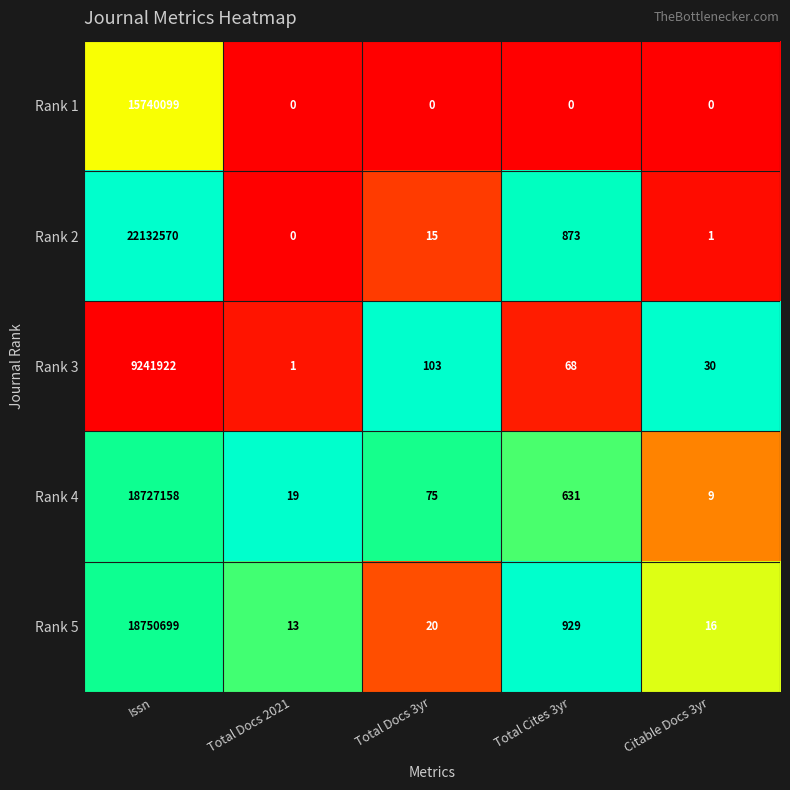

Which category has the highest value across all series?

Issn